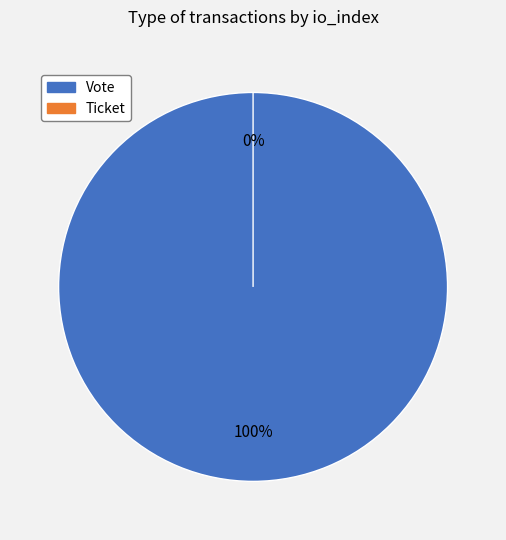

Which slice is the largest?

Vote